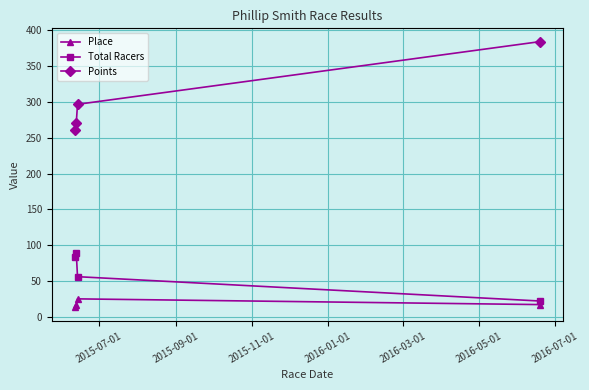

What is the difference between the maximum and minimum values in the Points series?

122.8